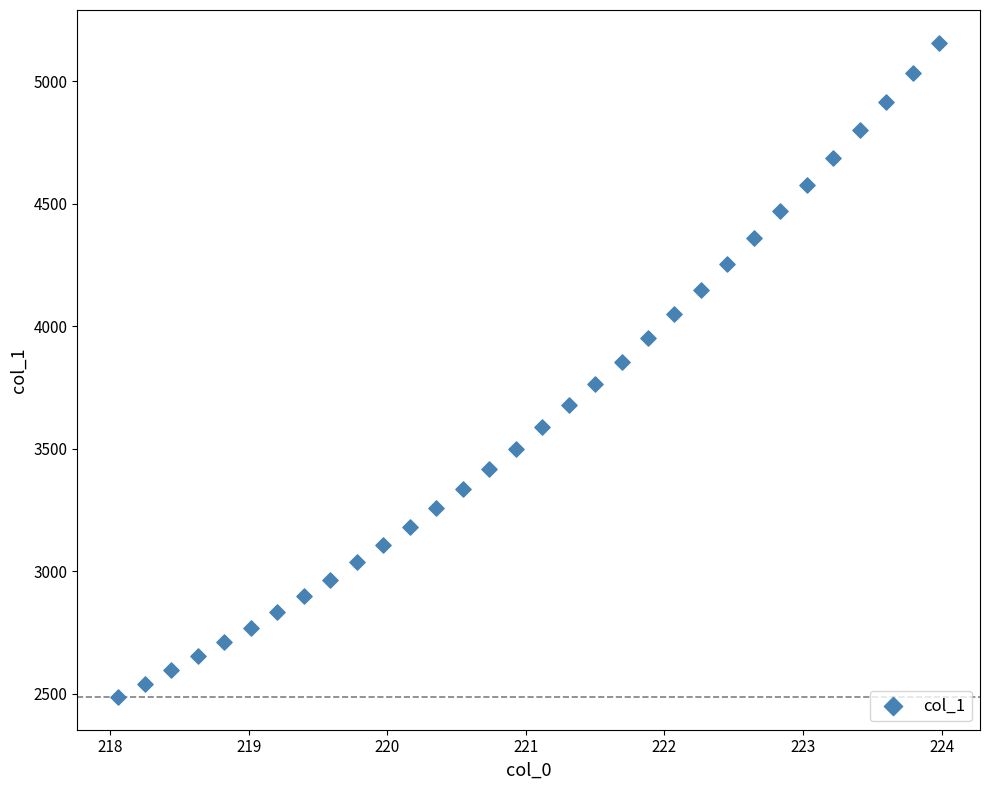

What is the range of X values (max minus min)?

5.9